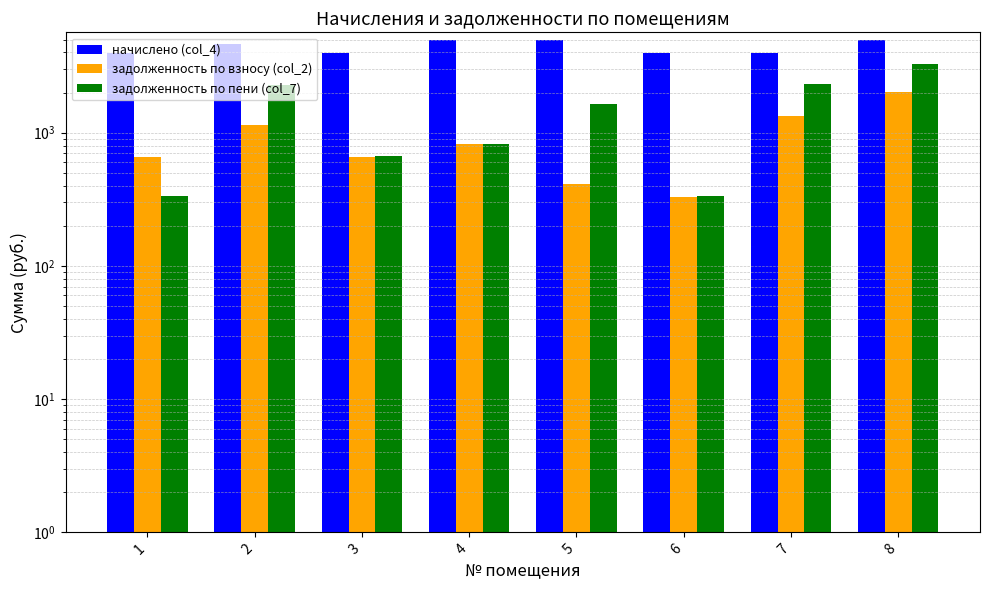

At which label does задолженность по взносу (col_2) reach its peak?

8